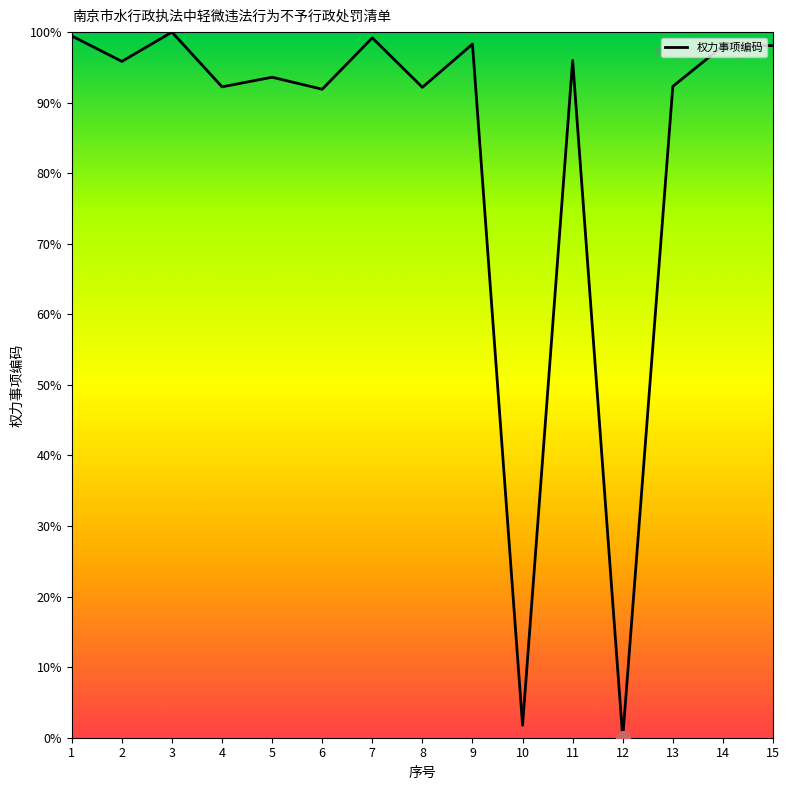

How many lines are shown in the chart?

1